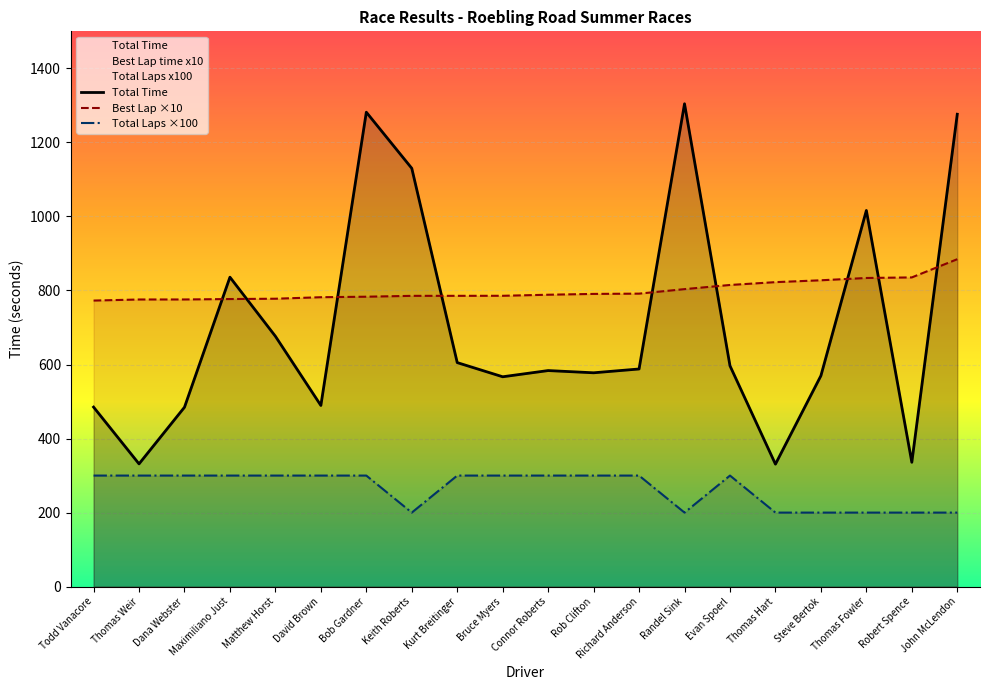

What is the total value across all series at Thomas Hart?

1353.3